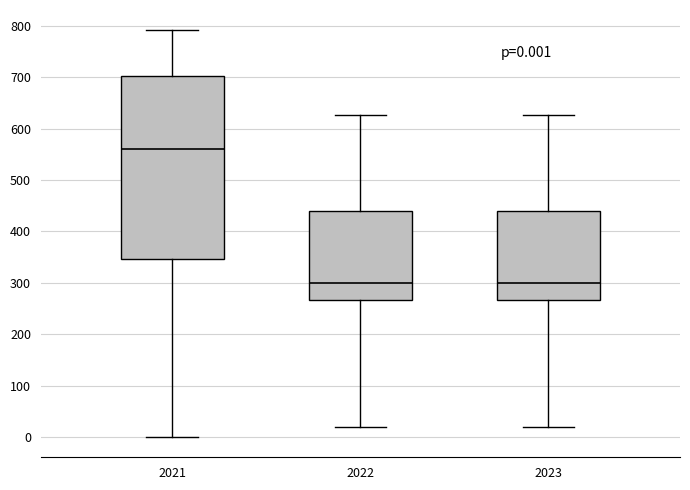

Which box is the tallest, from its lower edge to its upper edge?

2021